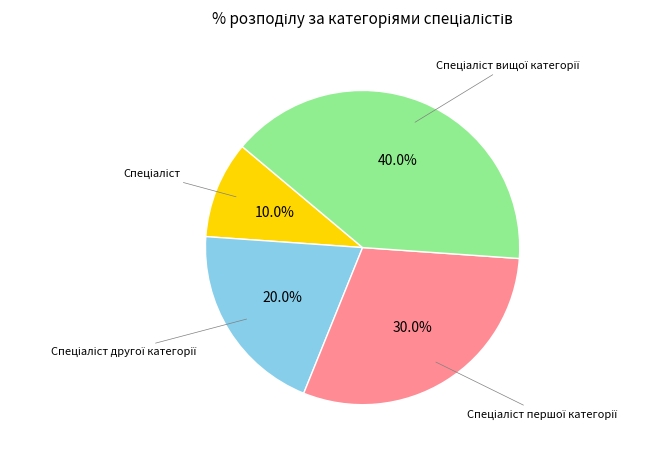

Does any single category account for the majority?

No